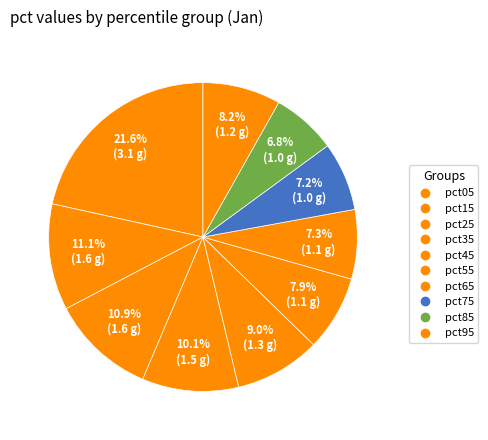

To the nearest percent, what is the difference between the pct75 and pct55 slice percentages?

1%